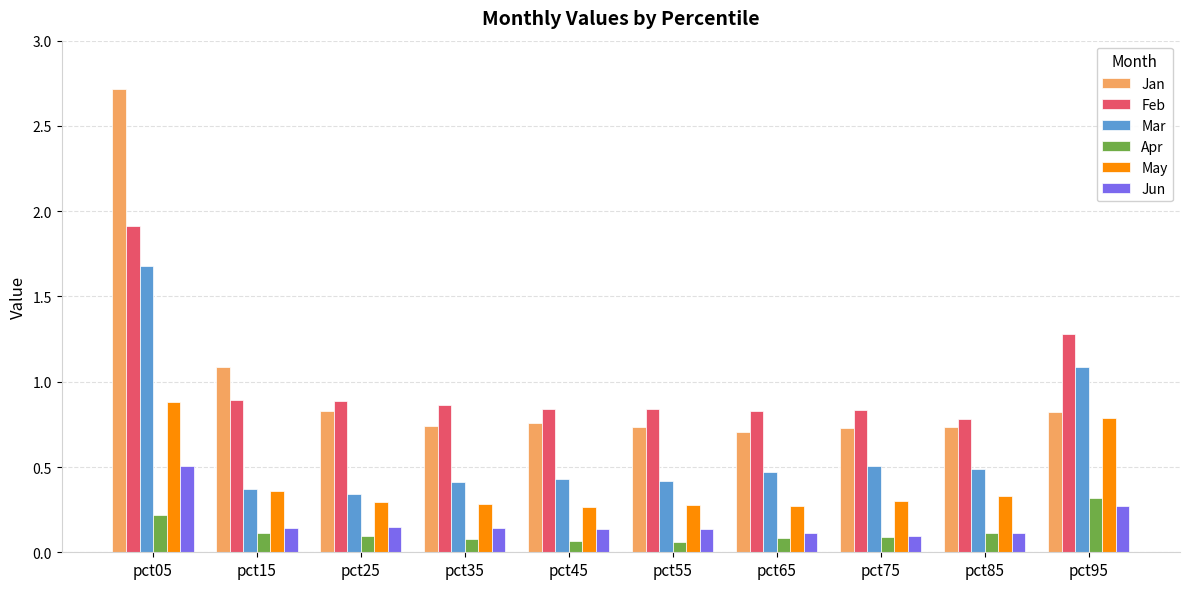

At pct65, list the series in order from largest to smallest.

Feb, Jan, Mar, May, Jun, Apr